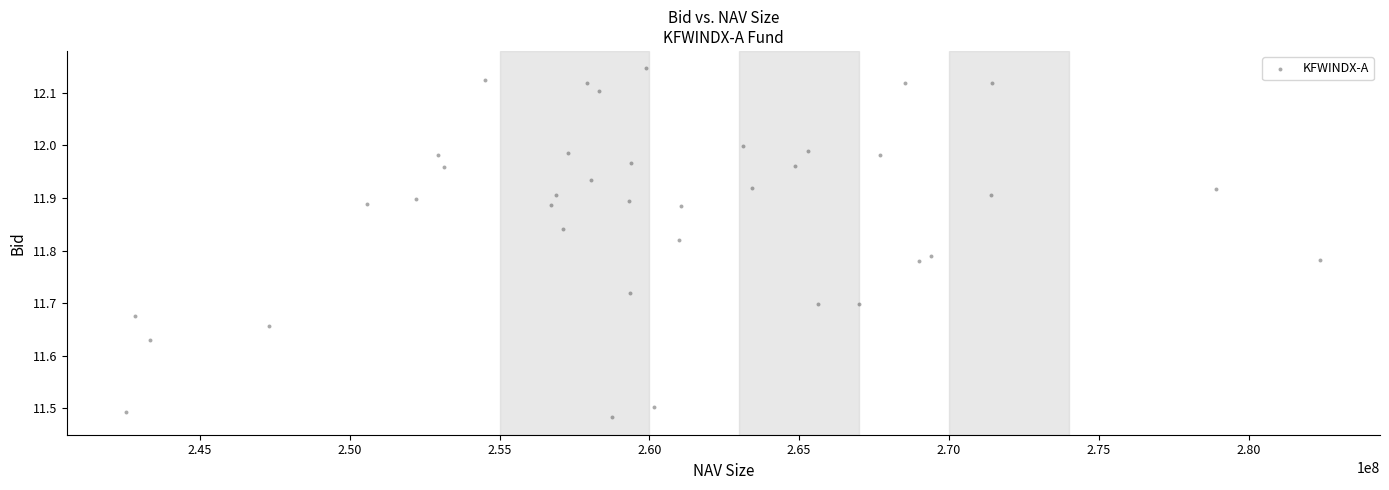

What is the range of X values (max minus min)?

39848576.3